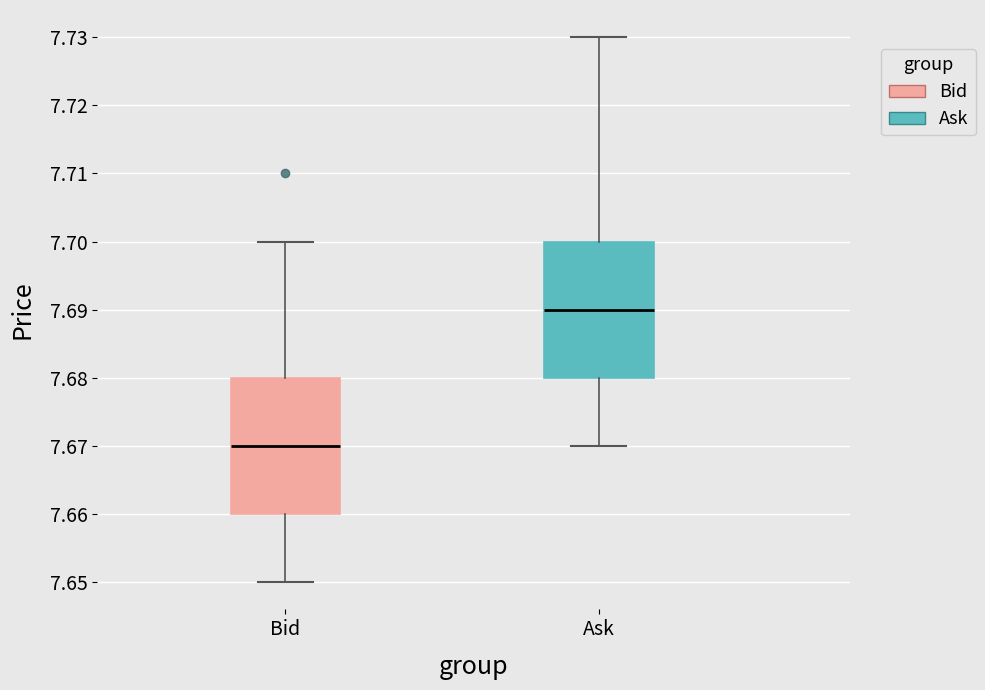

Where does the upper whisker of the box for Ask end on the y-axis? The values are not printed on the chart, so give them approximately, as read against the axis.

7.73